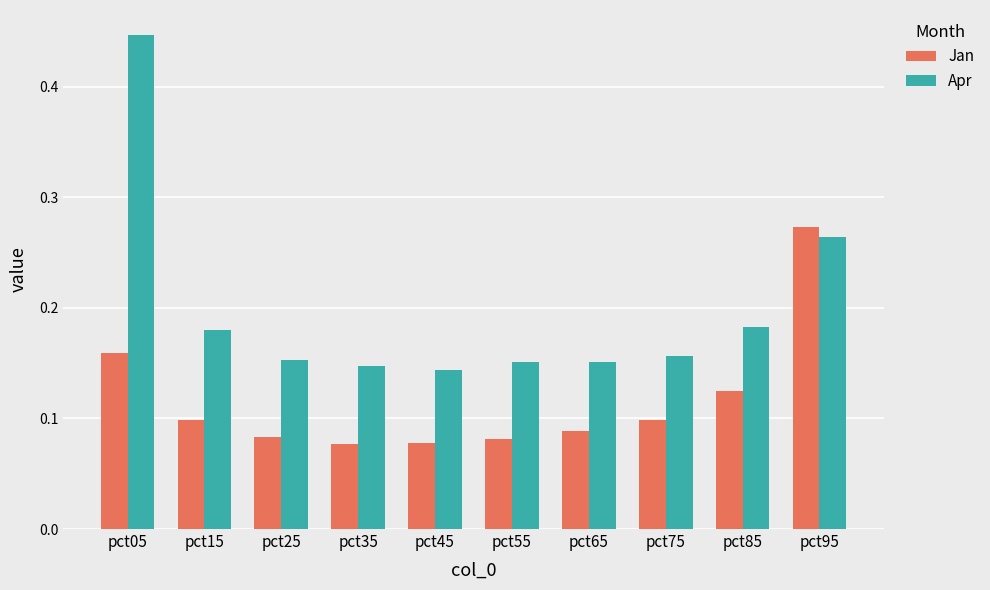

The value of Apr at pct75 is 0.0. True or false?

False